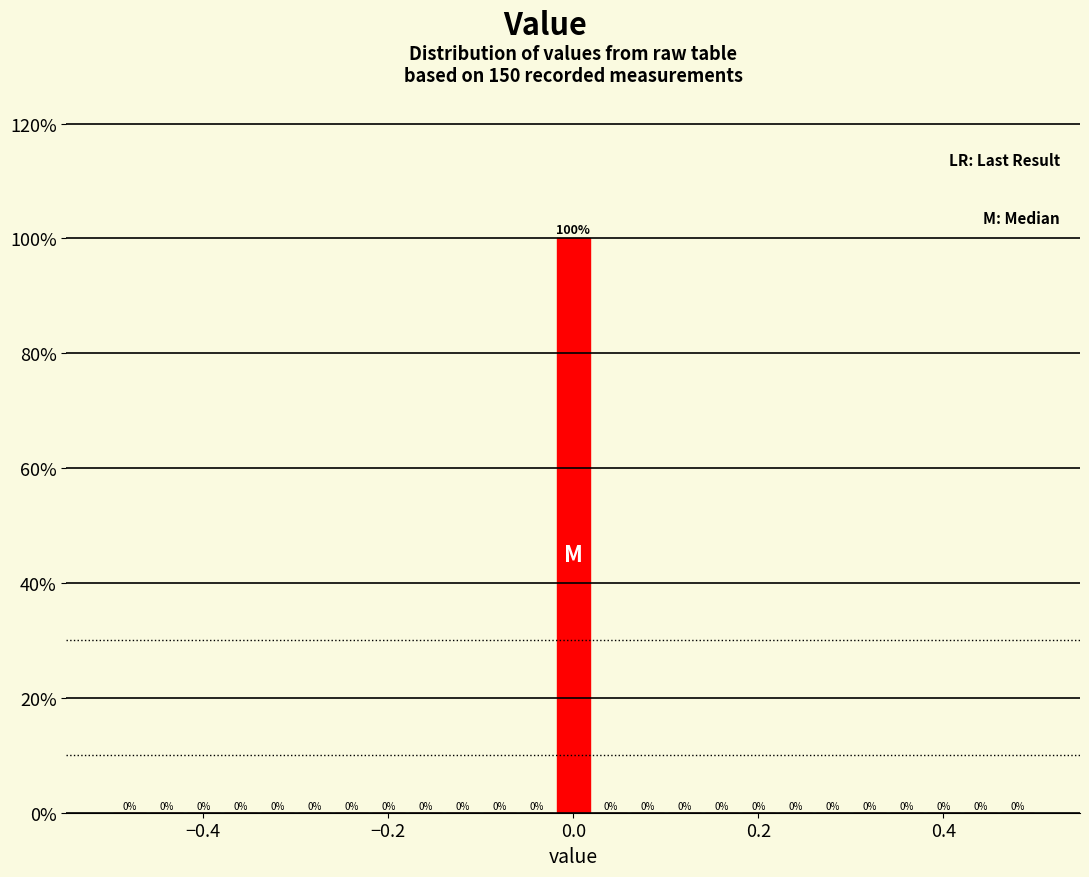

Around what value on the x-axis is the tallest bar? Give the approximate position of its centre, as read against the axis.

0.00